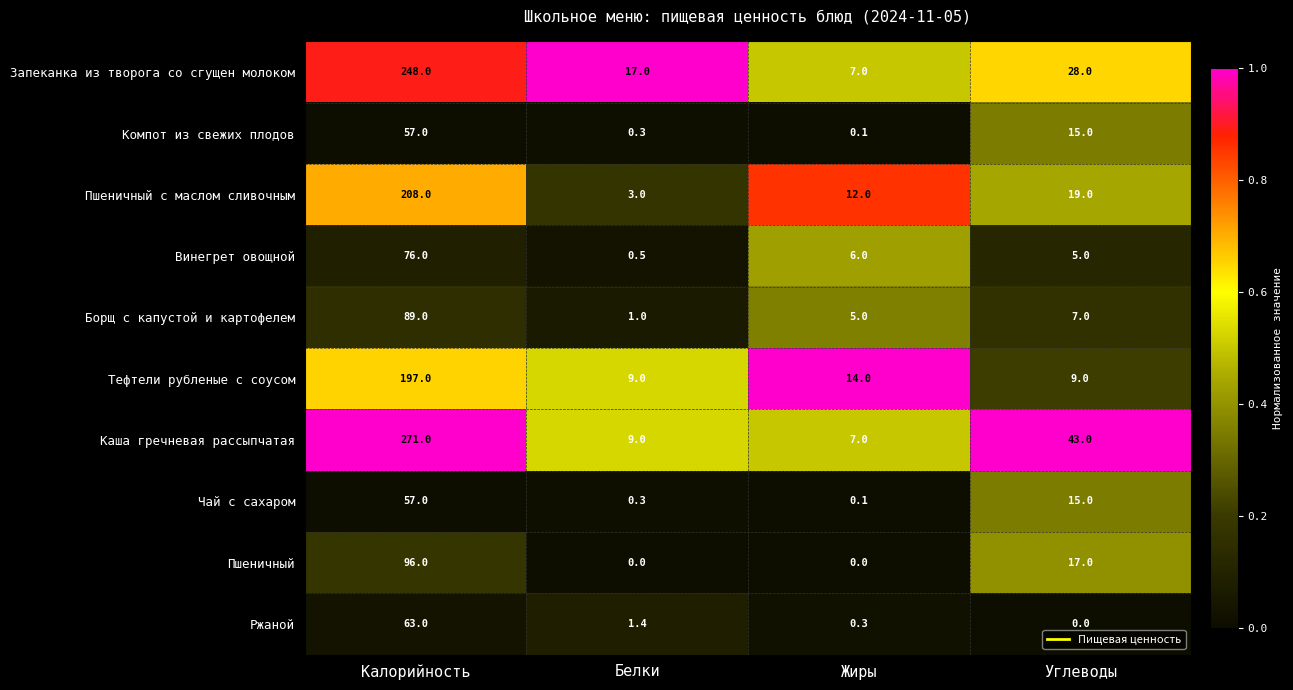

Which label corresponds to the largest value in the chart?

Калорийность